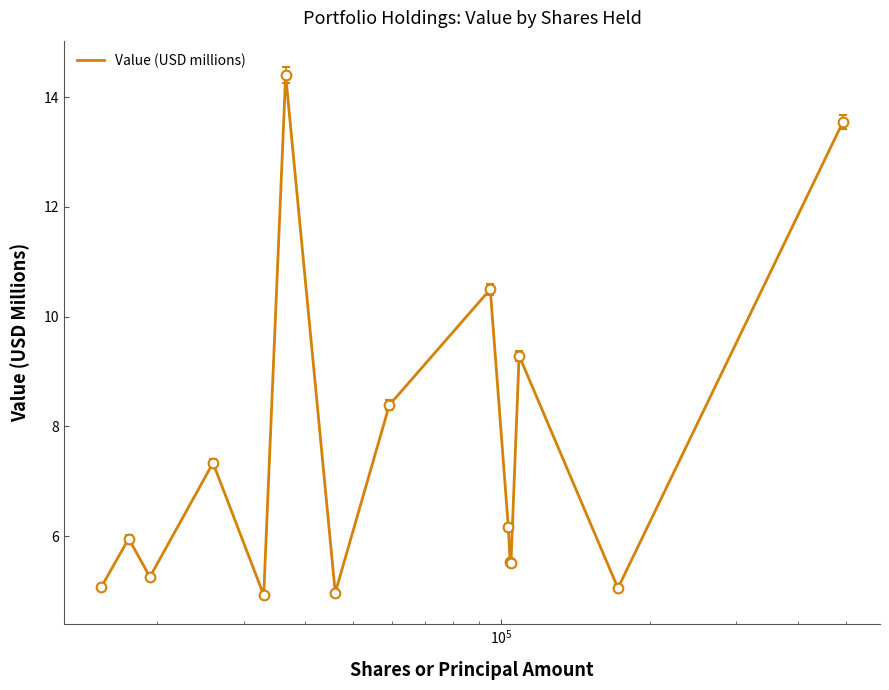

What is the smallest value displayed?

4.9